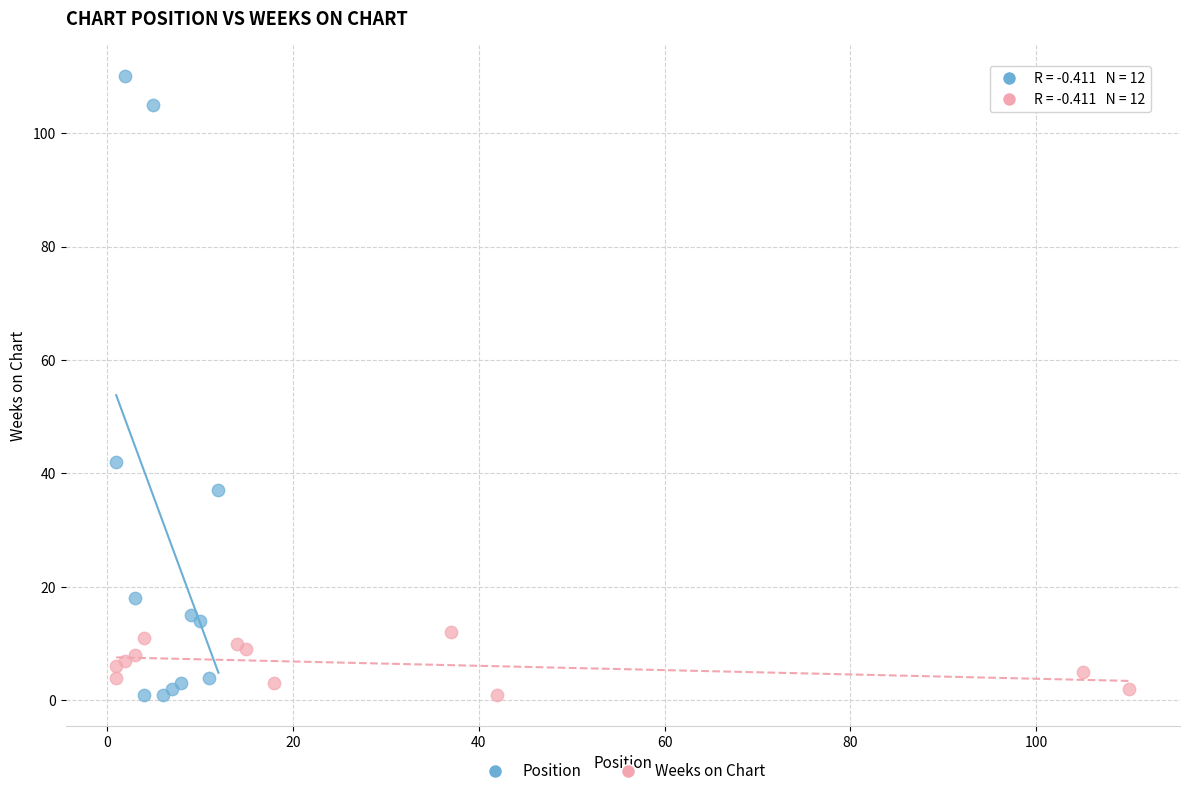

Which series reaches the maximum Y coordinate?

Position